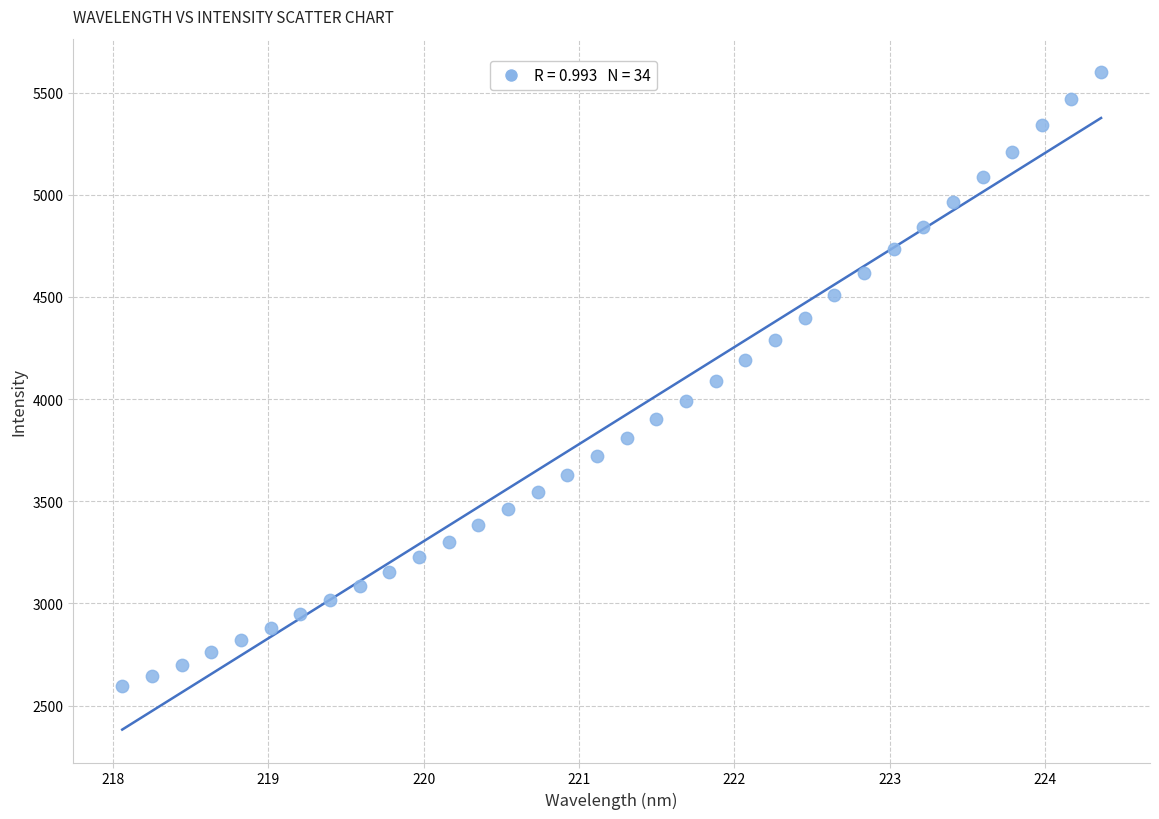

What is the range of X values (max minus min)?

6.3